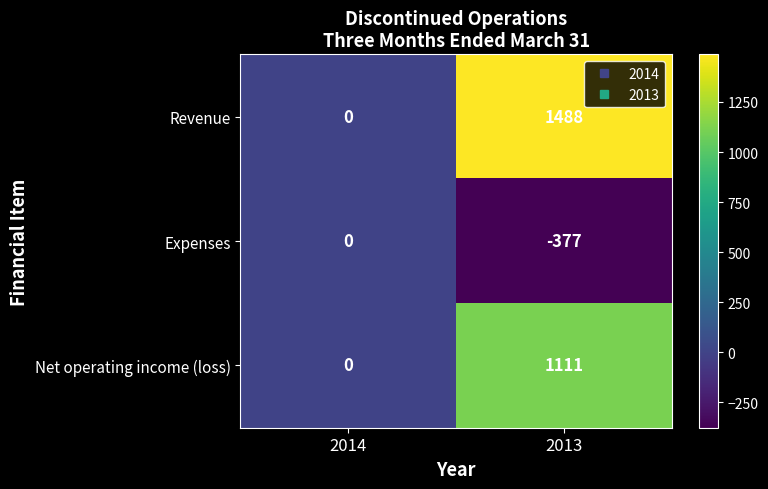

At which category is the sum across all series the highest?

2013